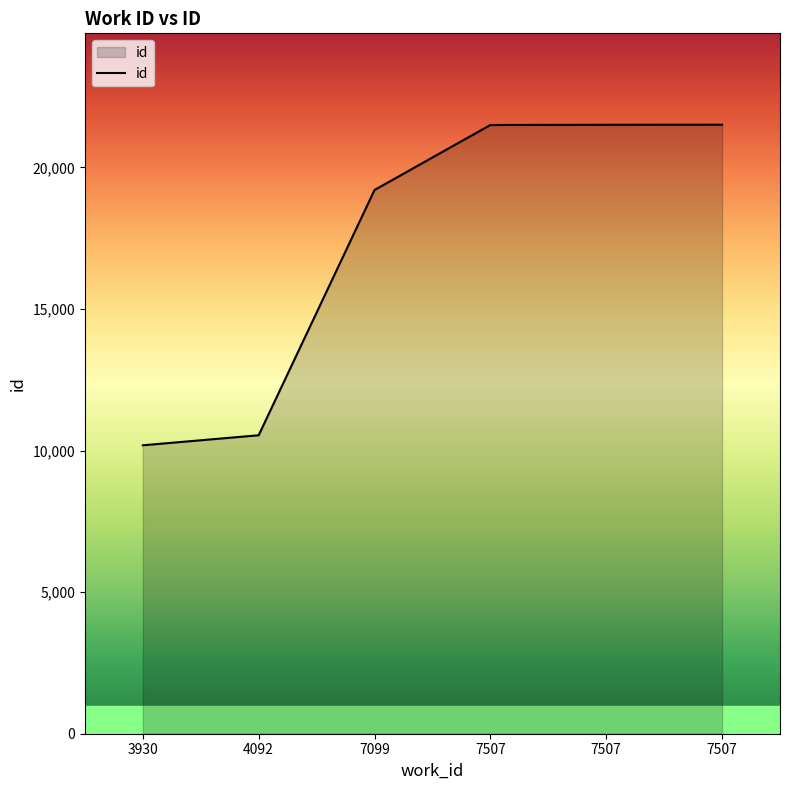

Where does the data first go above 21499?

7507